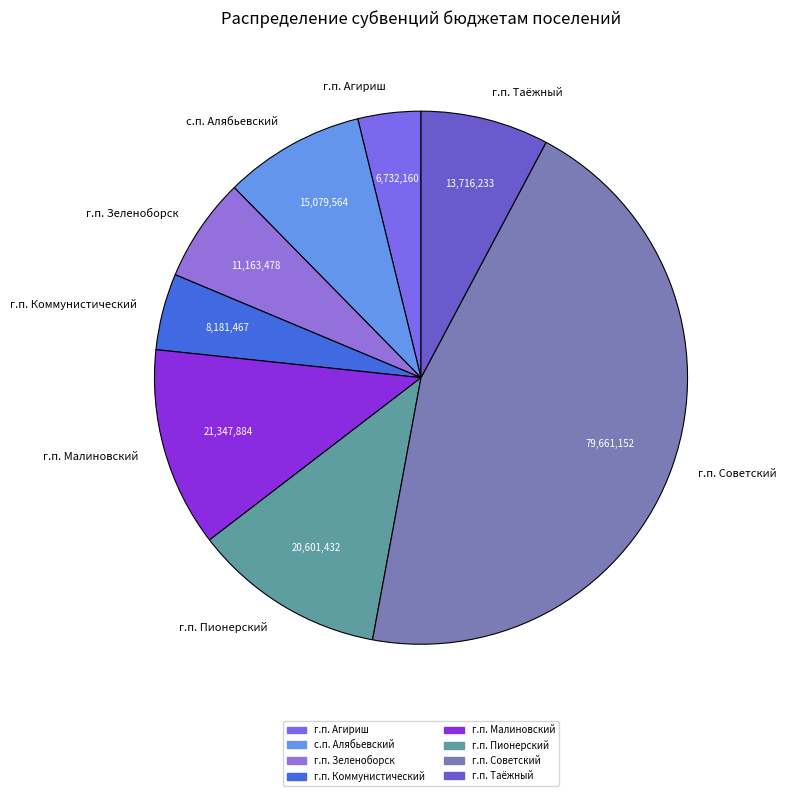

Which slice is the smallest?

г.п. Агириш